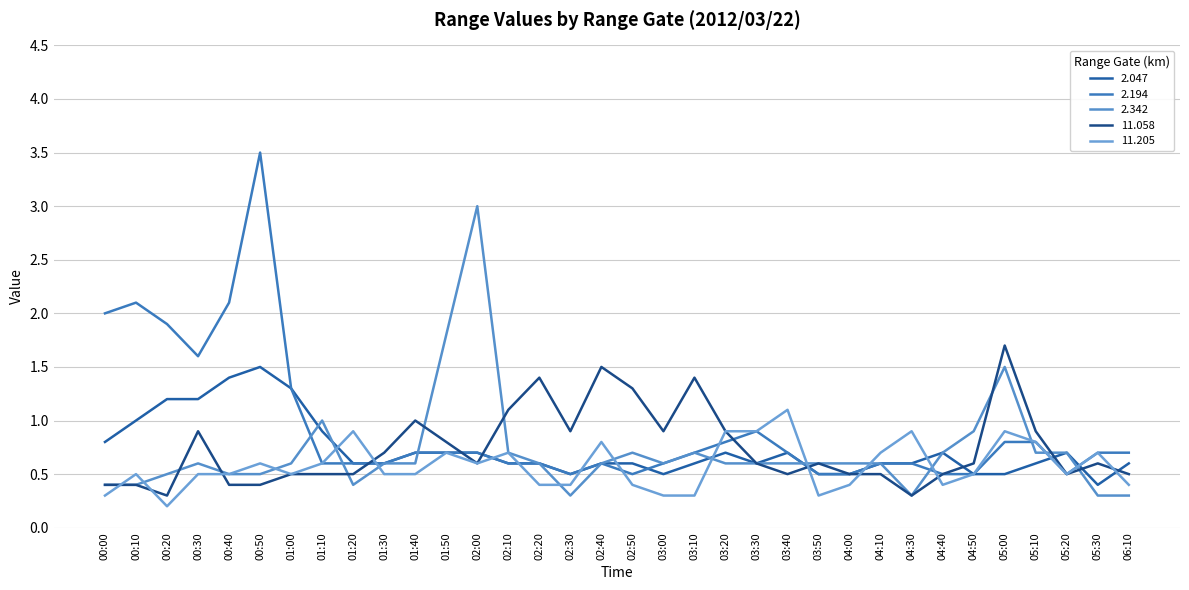

What is the difference between the 2.342 values at 02:10 and 01:40?

0.1